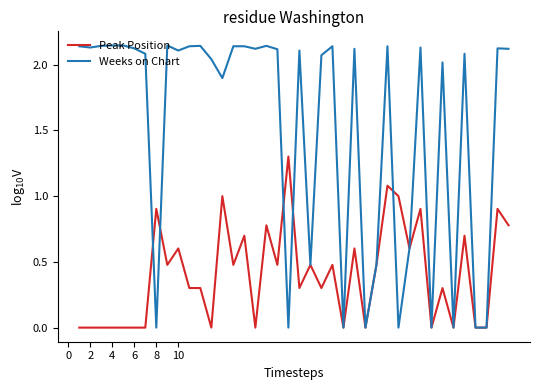

How many lines are shown in the chart?

2